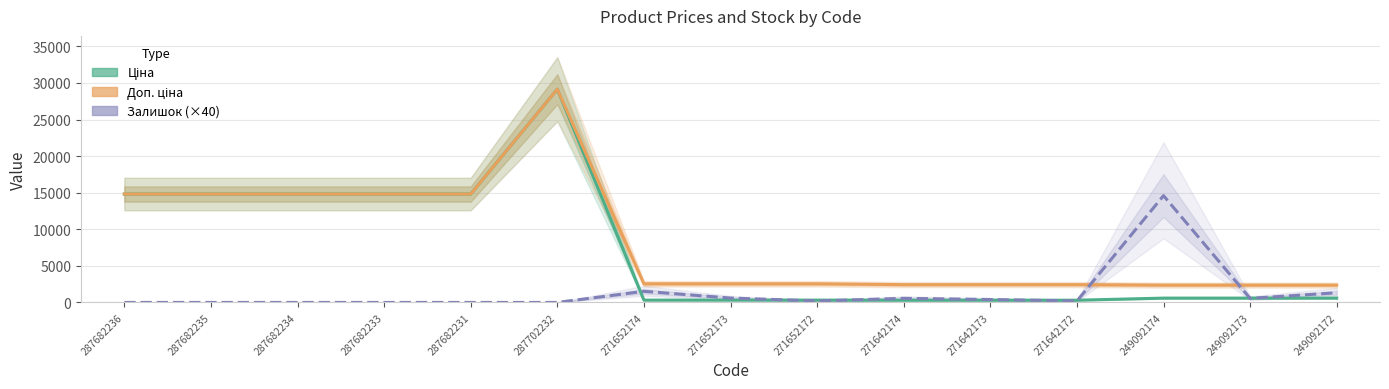

How many values in the Доп. ціна series exceed 2546?

9